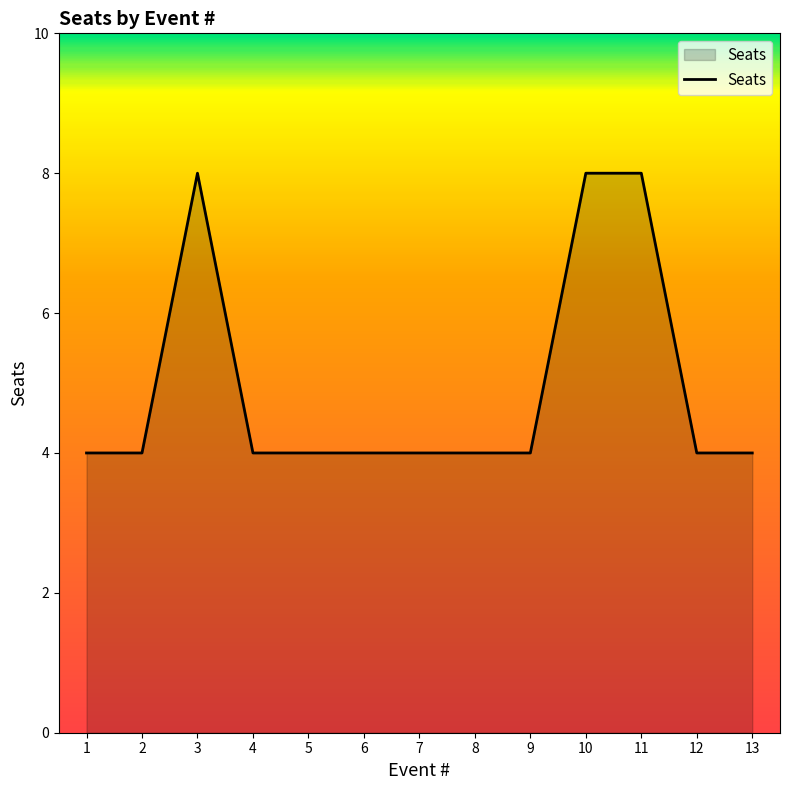

What is the maximum value shown in the chart?

8